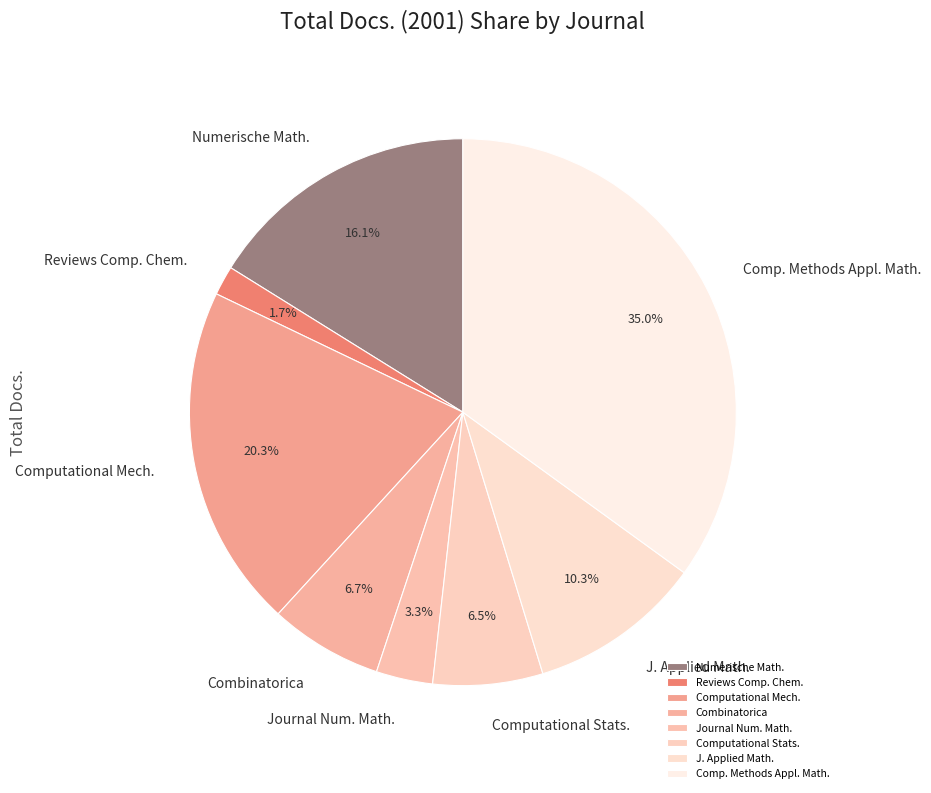

Does any single category account for the majority?

No